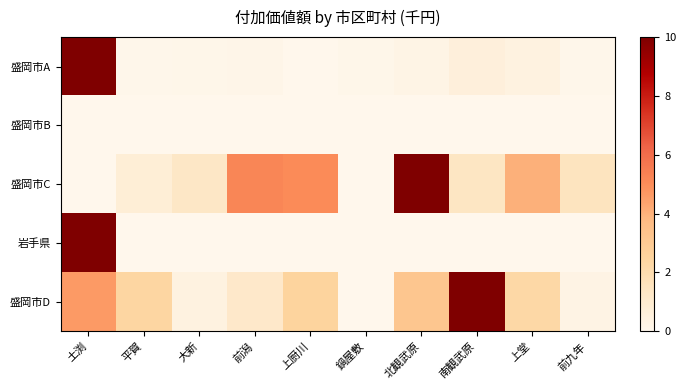

Reading right to left, list all the values displayed in this chart.

盛岡市A: 前九年=0.1	上堂=0.4	南観武原=0.6	北観武原=0.3	鍋屋敷=0.1	上厨川=0.0	前潟=0.1	大新=0.1	平賀=0.1	土渕=10.0
盛岡市B: 前九年=0.0	上堂=0.0	南観武原=0.0	北観武原=0.0	鍋屋敷=0.0	上厨川=0.0	前潟=0.0	大新=0.0	平賀=0.0	土渕=0.0
盛岡市C: 前九年=1.5	上堂=4.0	南観武原=1.4	北観武原=10.0	鍋屋敷=0.0	上厨川=5.1	前潟=5.2	大新=1.3	平賀=0.7	土渕=0.0
岩手県: 前九年=0.0	上堂=0.0	南観武原=0.0	北観武原=0.0	鍋屋敷=0.0	上厨川=0.0	前潟=0.0	大新=0.0	平賀=0.0	土渕=10.0
盛岡市D: 前九年=0.3	上堂=2.3	南観武原=10.0	北観武原=3.2	鍋屋敷=0.0	上厨川=2.5	前潟=1.2	大新=0.4	平賀=2.4	土渕=4.6